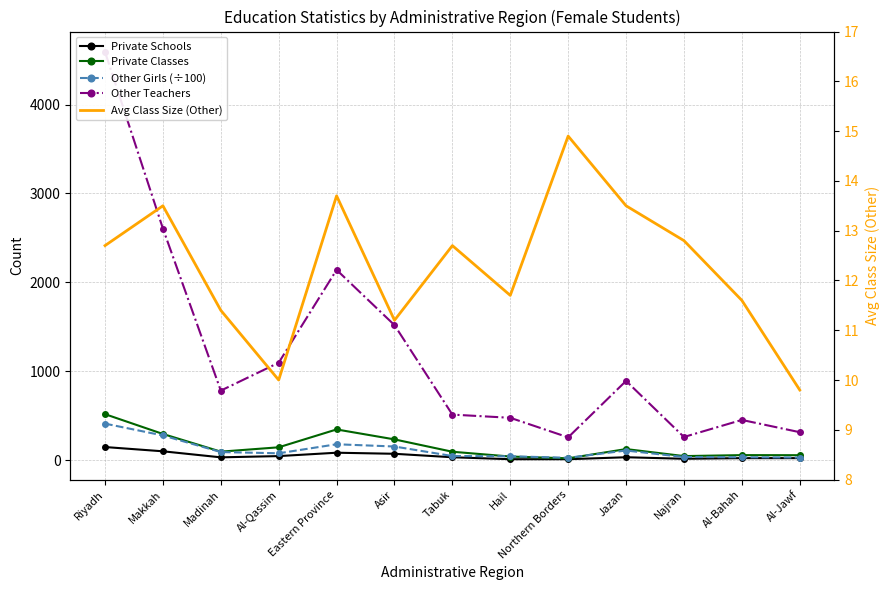

Which series has the largest total across all categories?

Other Teachers